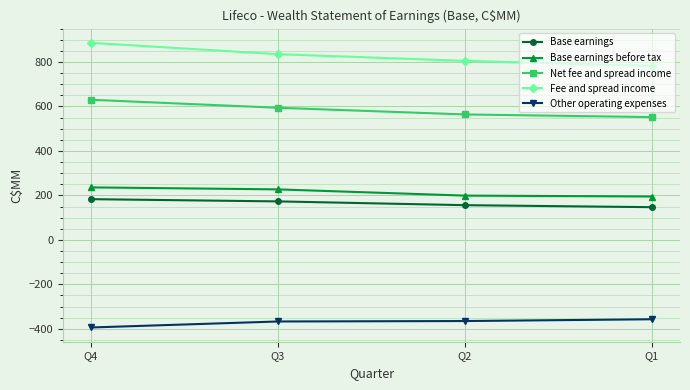

Read the Base earnings value at Q3, to the nearest 5.

175